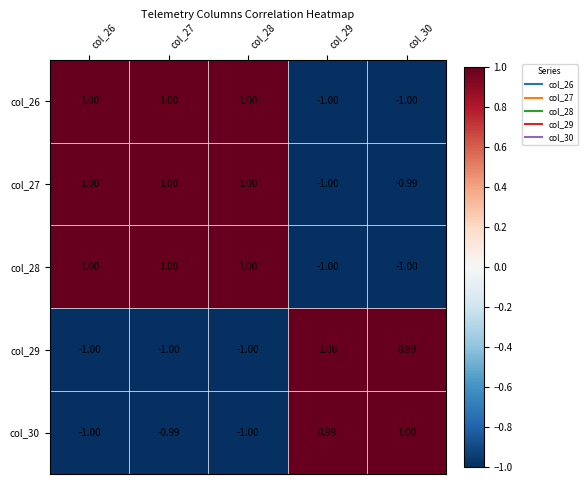

At how many categories does at least one series exceed 0?

5